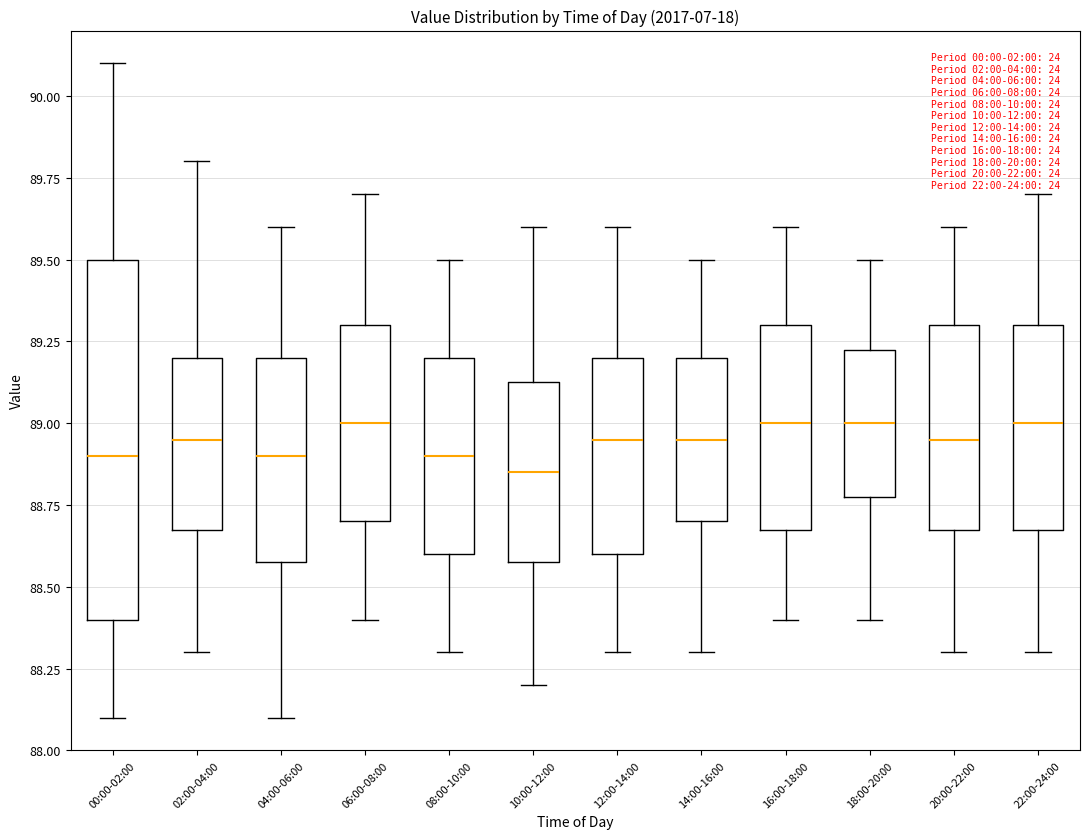

Which box's median line is the lowest?

10:00-12:00